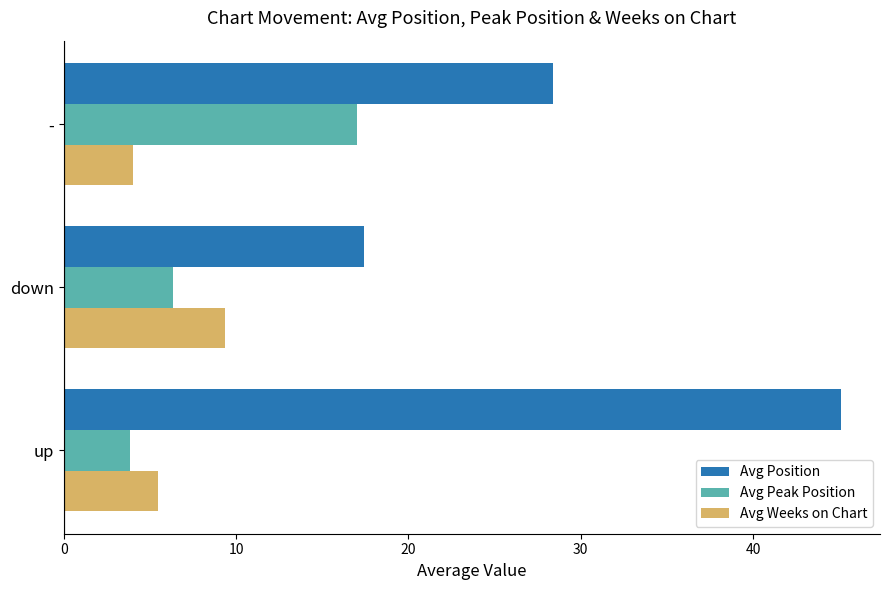

What is the sum of the Avg Peak Position values at - and down?

23.3